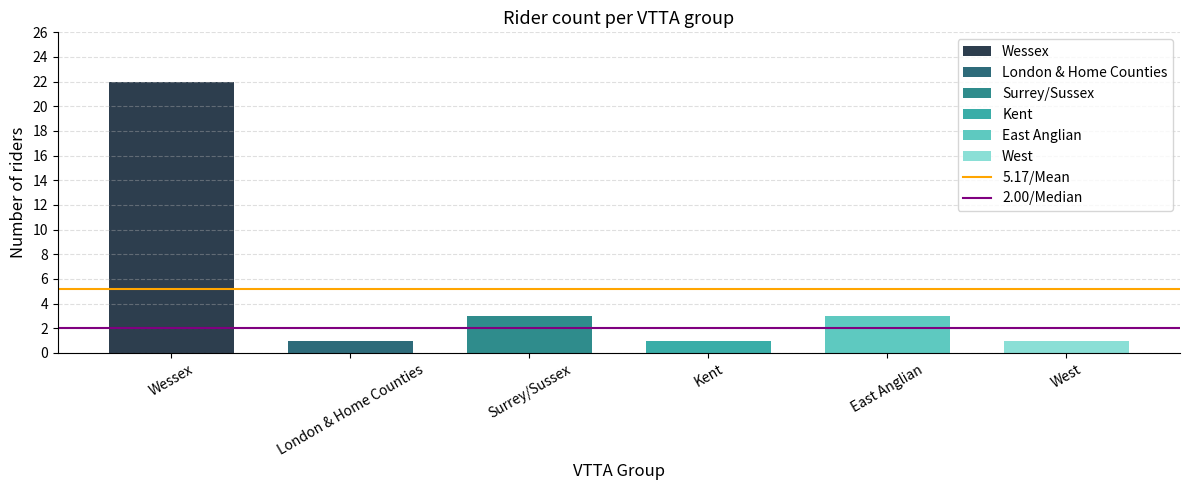

At which category does the chart reach its peak across all series?

Wessex